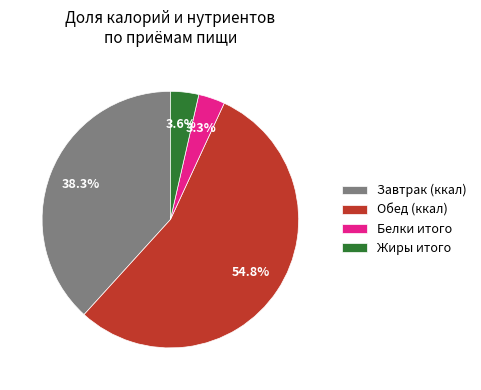

Which slice is the largest?

Обед (ккал)